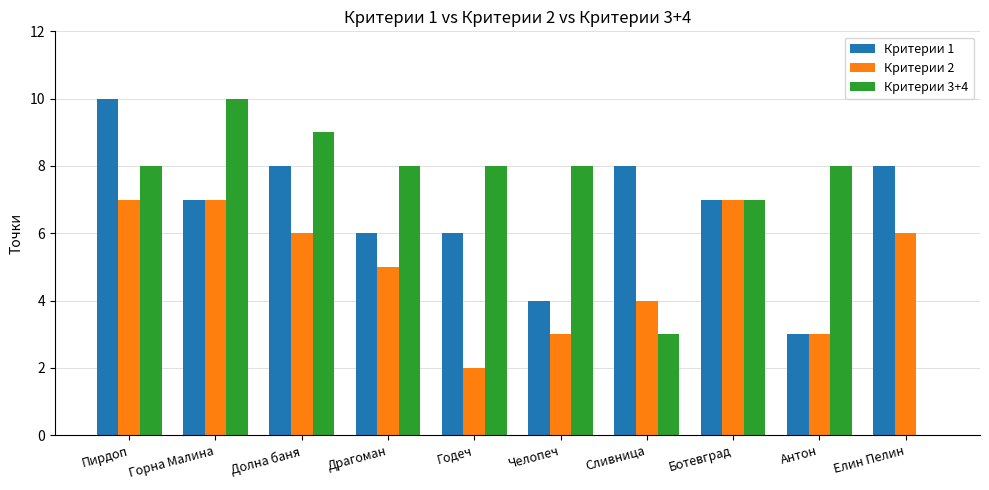

Which series changed the most between Драгоман and Сливница?

Критерии 3+4